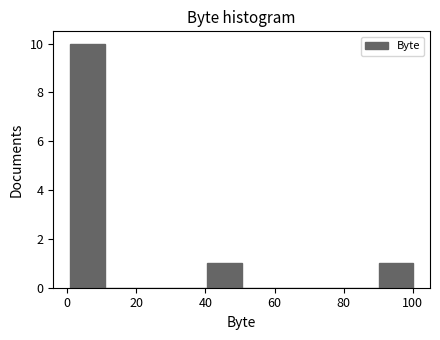

Reading left to right, transcribe this chart: for each bar, give the range it covers on the x-axis and its height. Neither the bar edges nor the heights are printed on the chart, so give them approximately, as read against the axes.

2 to 10: 10
10 to 20: 0
20 to 30: 0
30 to 40: 0
40 to 50: 1
50 to 60: 0
60 to 70: 0
70 to 80: 0
80 to 90: 0
90 to 100: 1